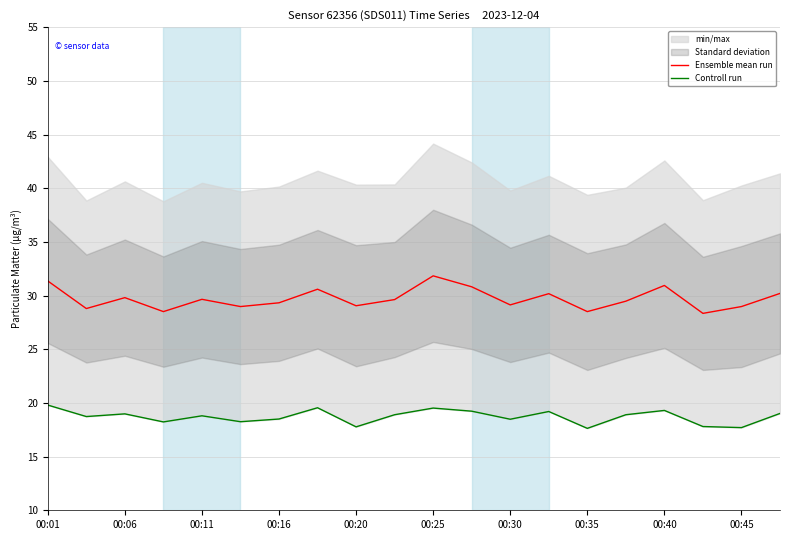

At which category does Ensemble mean run reach its first local peak?

00:06